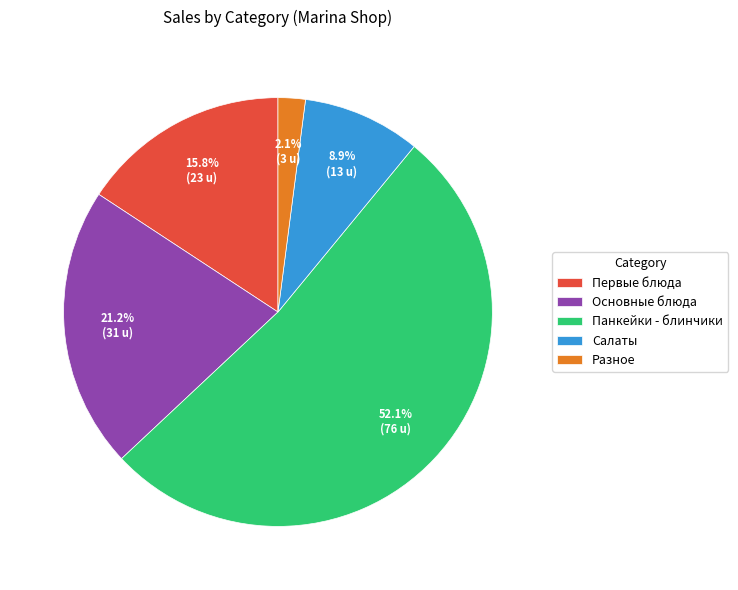

Do Основные блюда and Первые блюда together represent more than half of the pie?

No